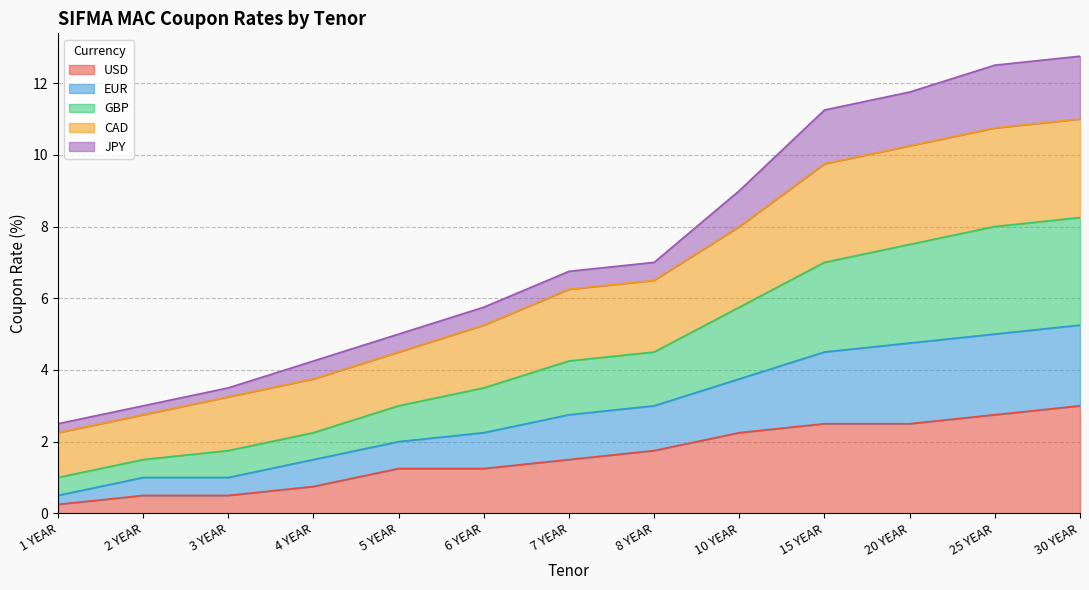

What is the highest value of the USD series?

3.0